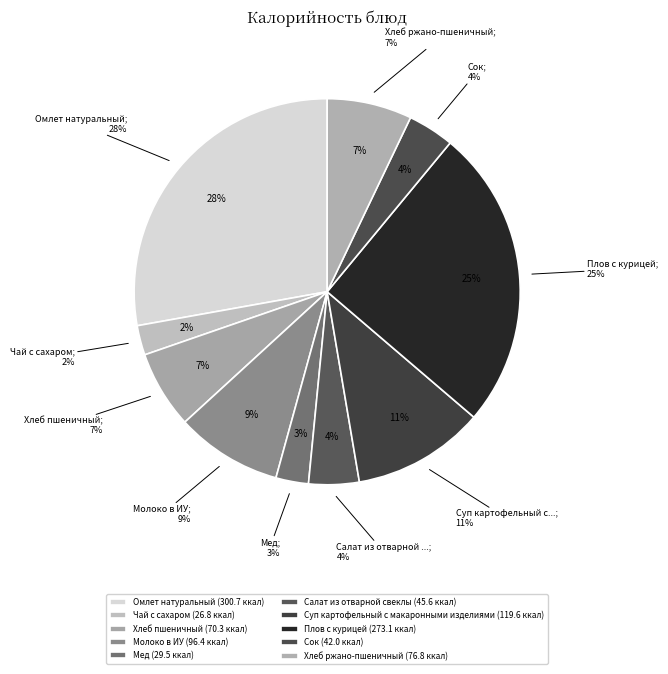

Approximately how many times larger is the value at Плов с курицей compared to Сок?

6.5